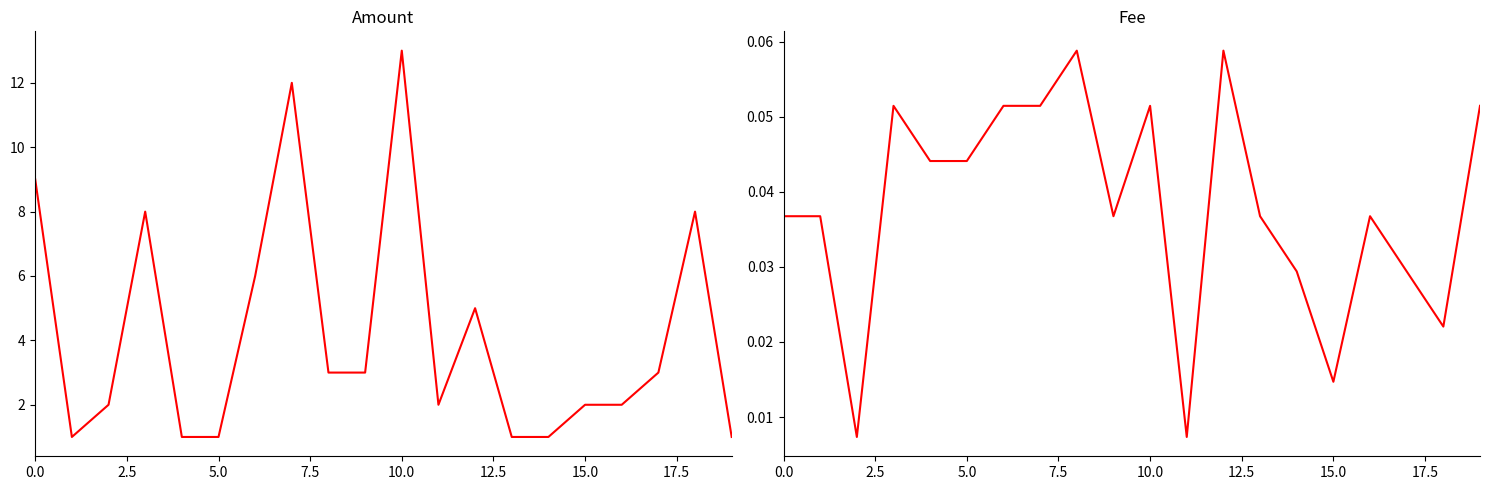

True or false: Fee and Amount cross at least once.

False